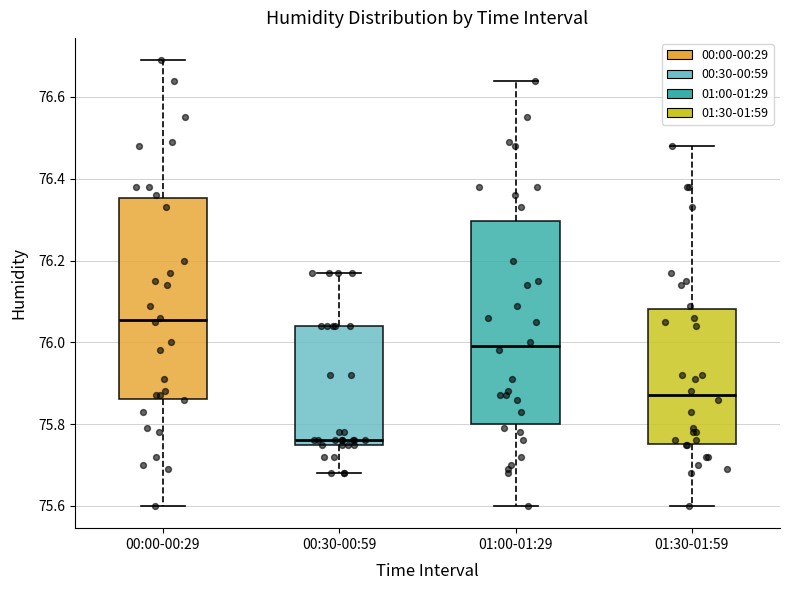

Which box's median line is the lowest?

00:30-00:59